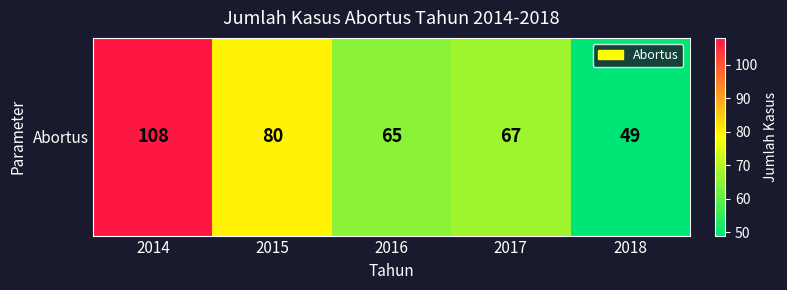

Rank the categories by value from highest to lowest.

2014, 2015, 2017, 2016, 2018